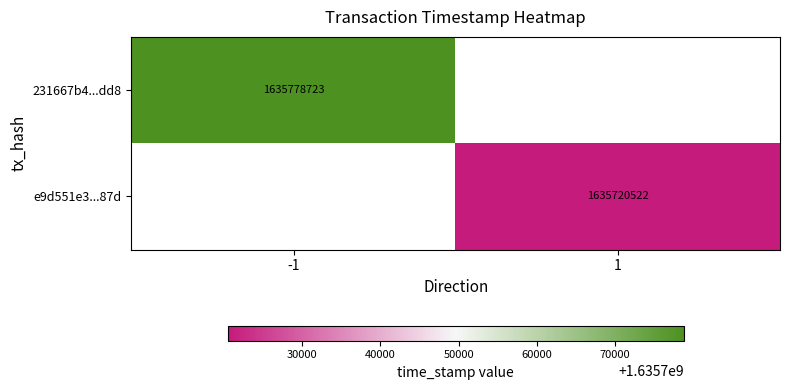

At which category does the chart reach its peak across all series?

-1